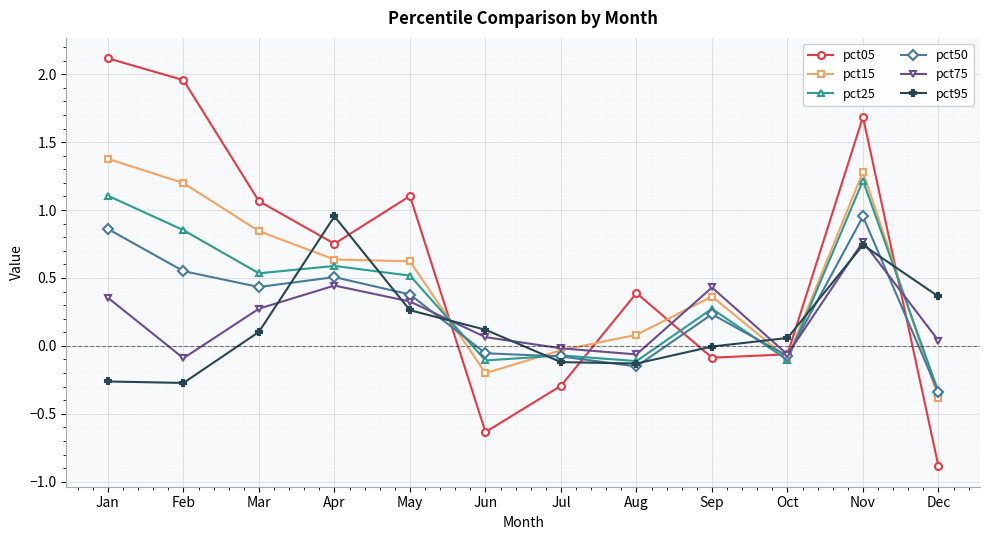

At which category is the sum across all series the highest?

Nov